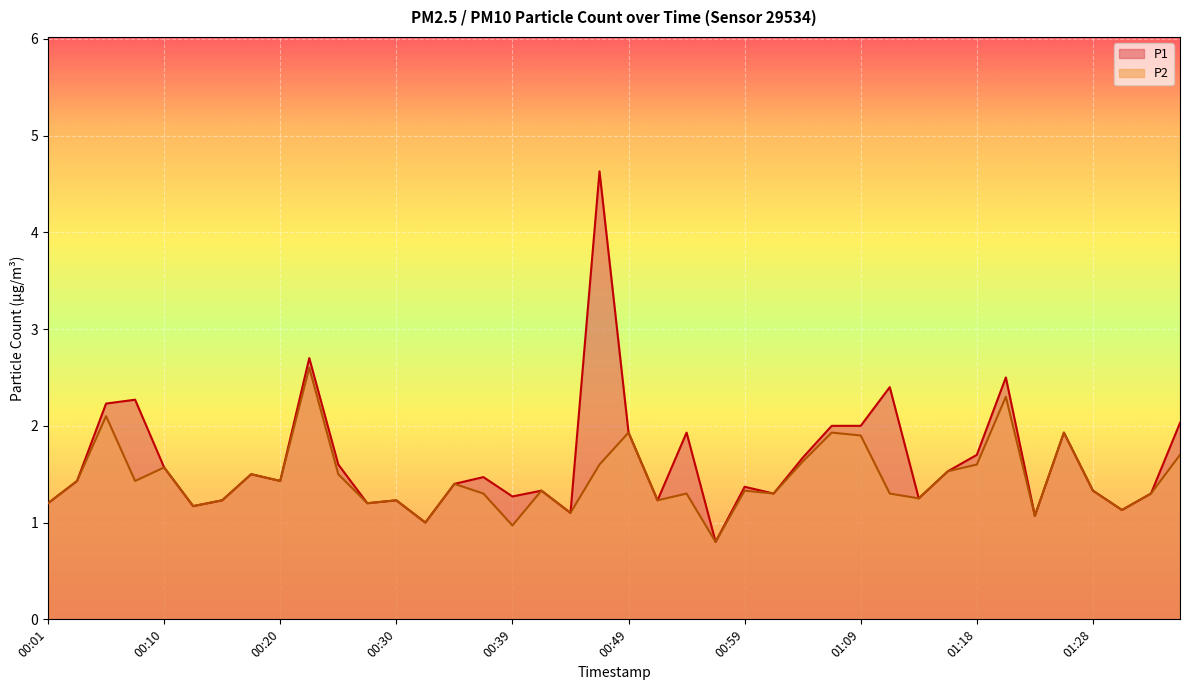

True or false: P2 and P1 intersect in this chart.

False